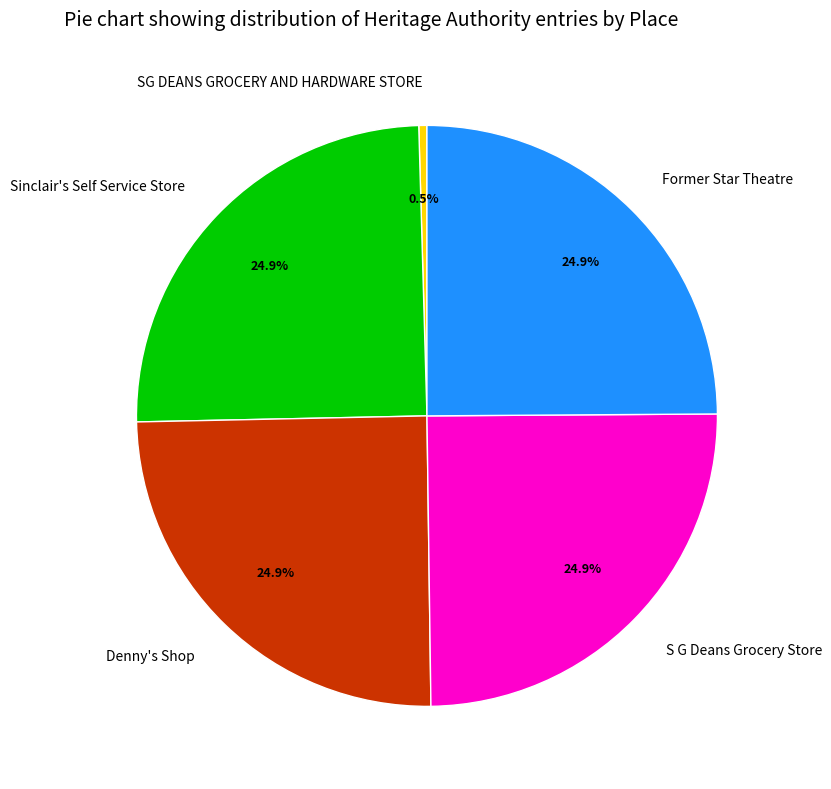

Count the number of slices in the pie.

5